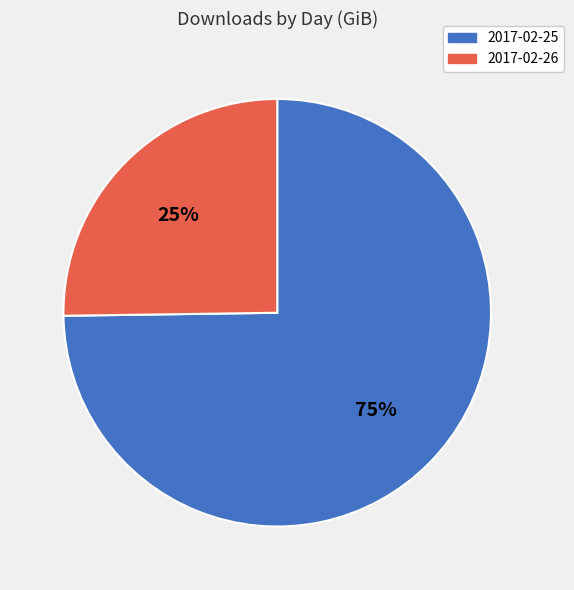

Rank the categories by value from lowest to highest.

2017-02-26, 2017-02-25